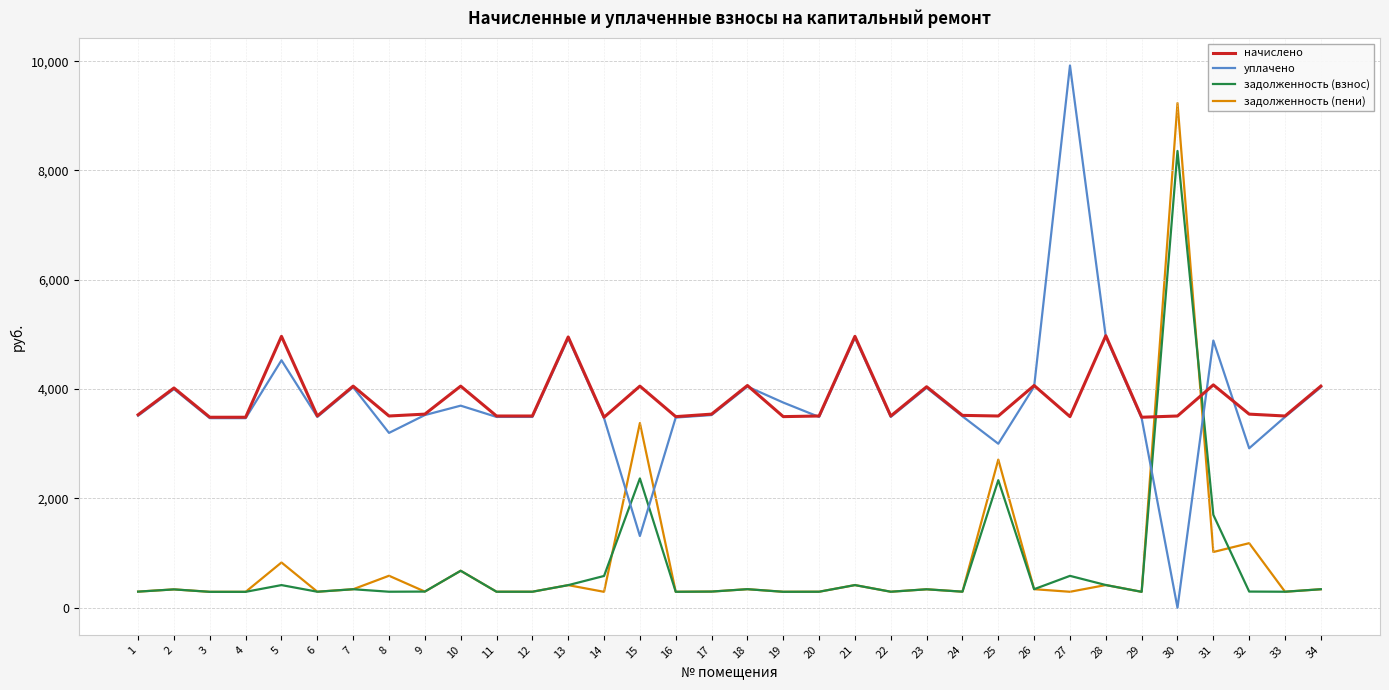

What is the difference between the maximum and minimum values in the задолженность (пени) series?

8943.1